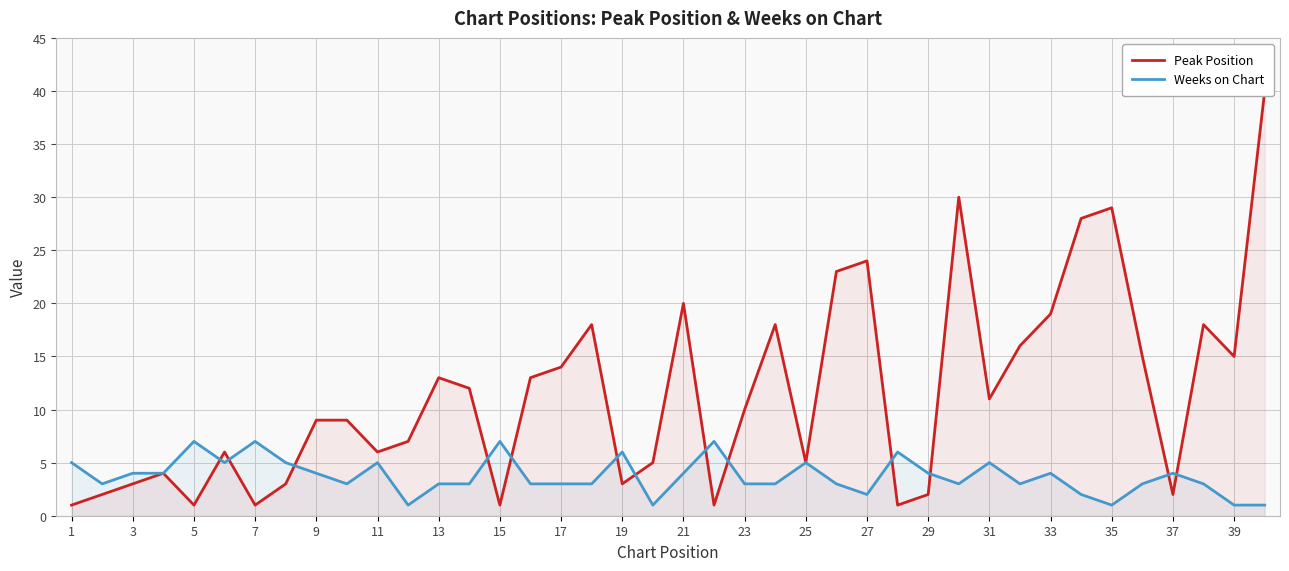

Between 29 and 26, which series saw the biggest shift?

Peak Position